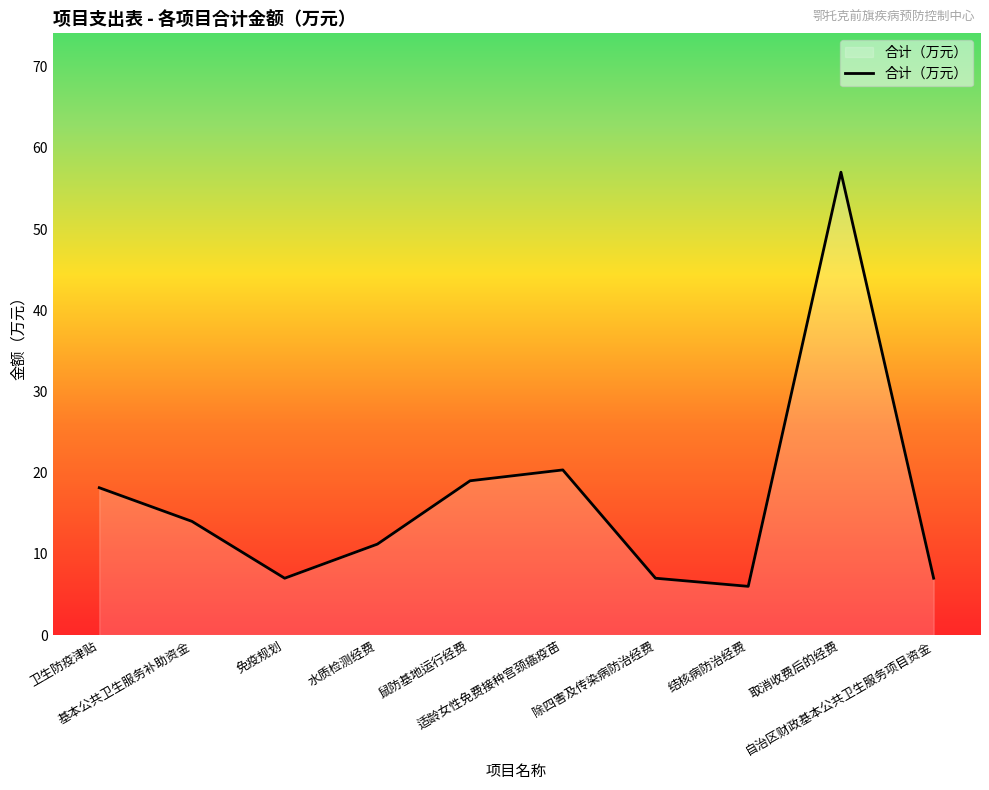

The chart shows a value of 4.3 at 自治区财政基本公共卫生服务项目资金. True or false?

False